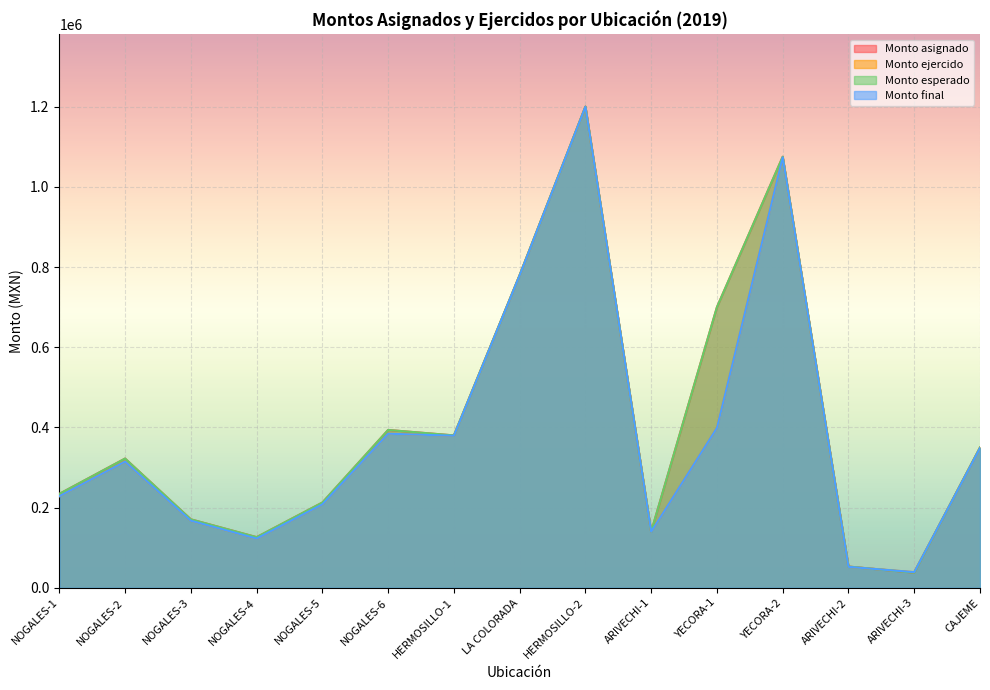

Is the value of Monto ejercido at NOGALES-1 greater than the value of Monto final at LA COLORADA?

No